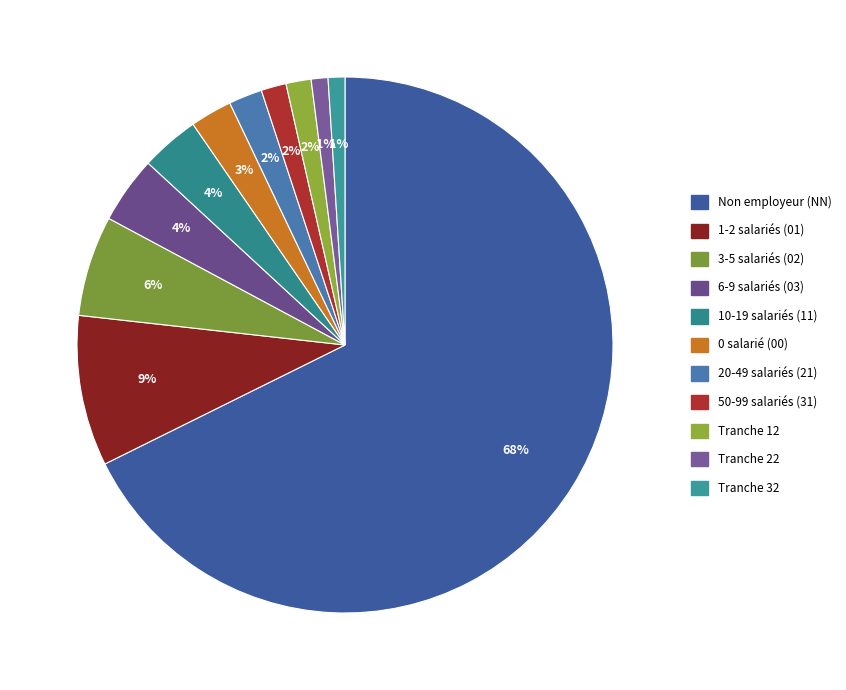

Which category has the smallest portion of the pie?

22